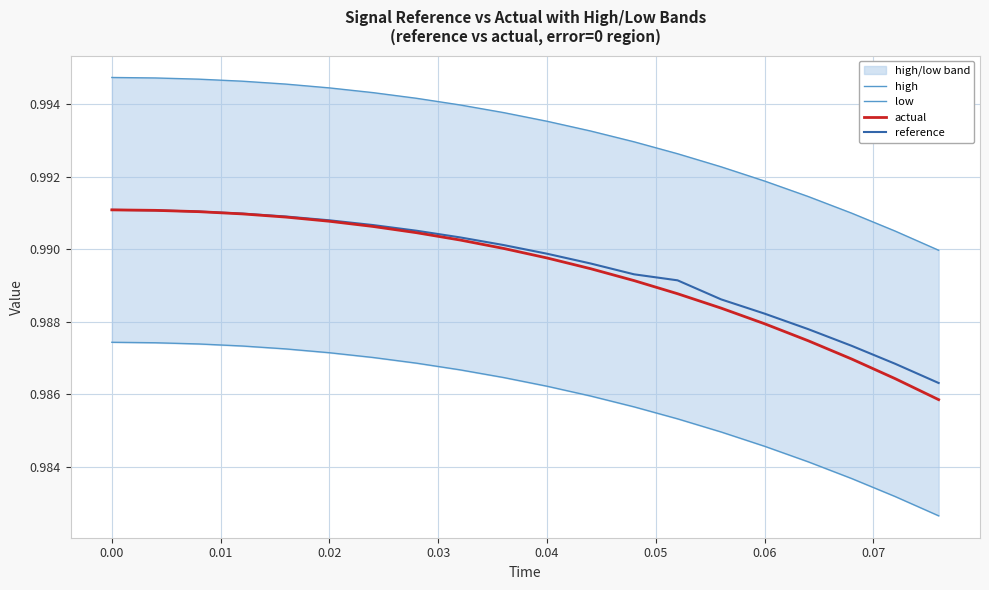

What is the highest value of the reference series?

1.0